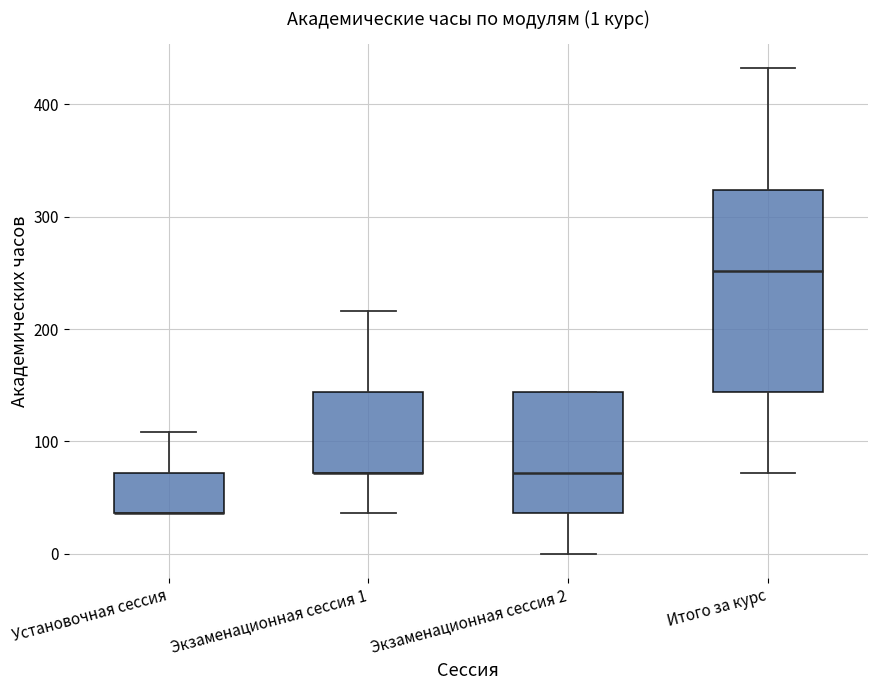

Which box is the tallest, from its lower edge to its upper edge?

Итого за курс